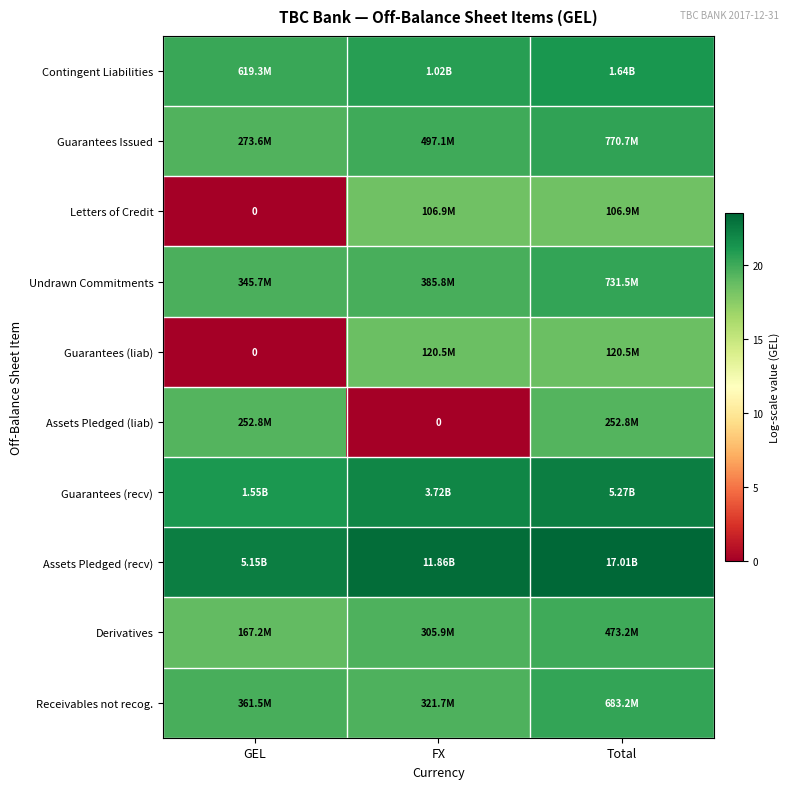

How many data points in Assets Pledged (liab) are less than 19?

1